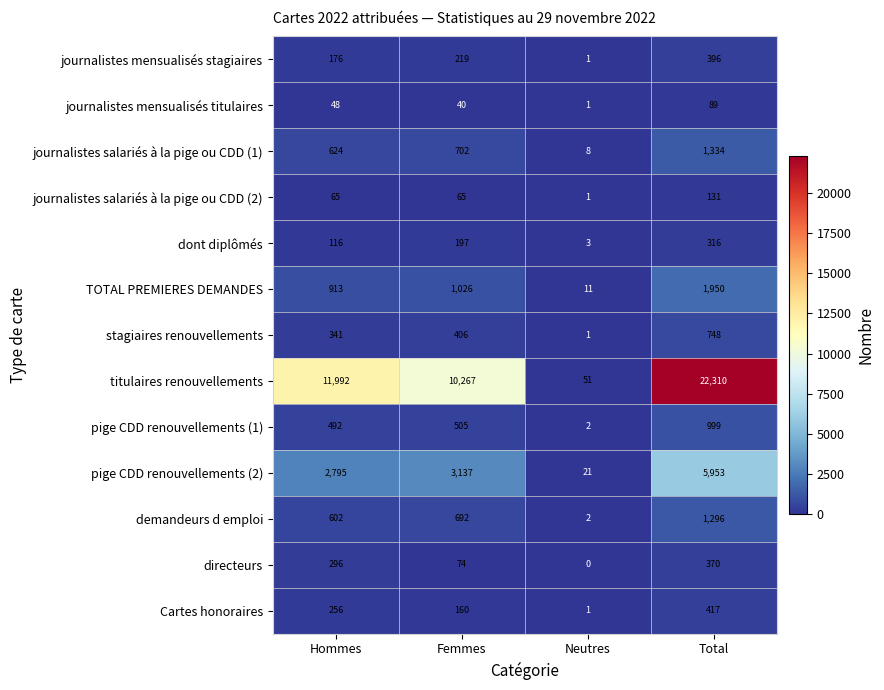

Rank the series at Hommes from highest to lowest value.

titulaires renouvellements, pige CDD renouvellements (2), TOTAL PREMIERES DEMANDES, journalistes salariés à la pige ou CDD (1), demandeurs d emploi, pige CDD renouvellements (1), stagiaires renouvellements, directeurs, Cartes honoraires, journalistes mensualisés stagiaires, dont diplômés, journalistes salariés à la pige ou CDD (2), journalistes mensualisés titulaires